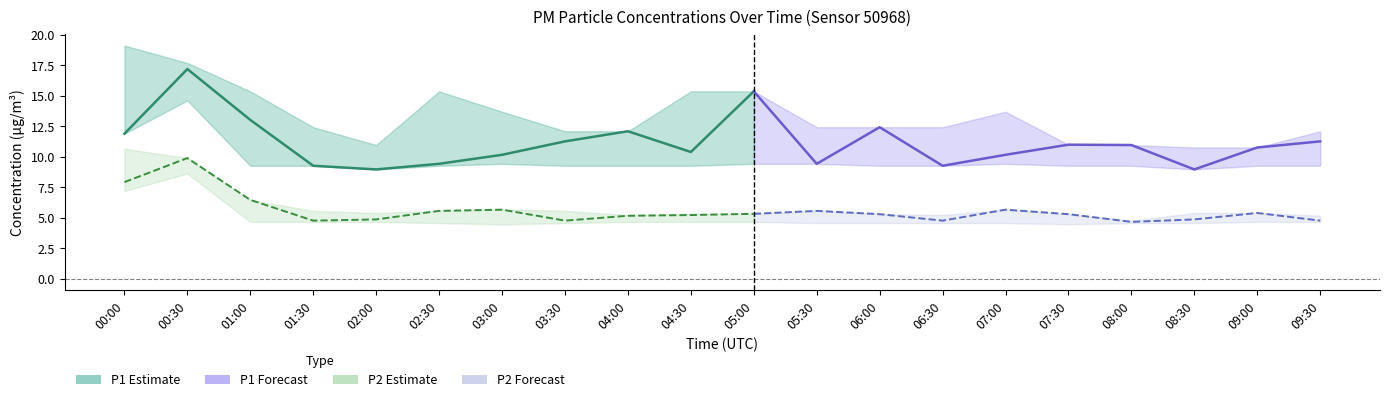

Which category has the lowest value in the P2 series?

08:00